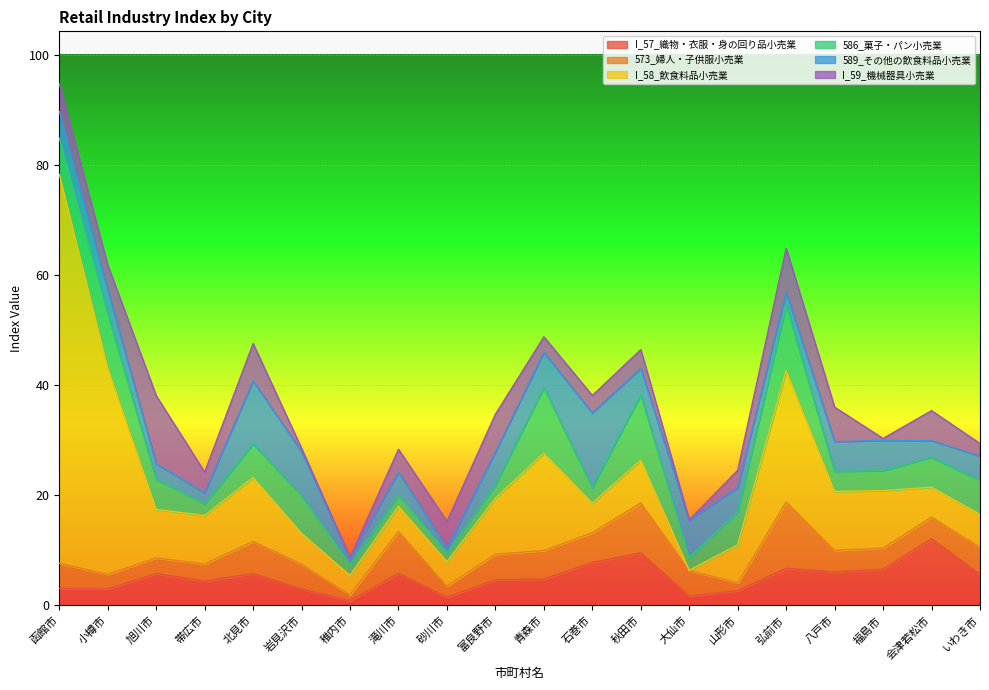

In I_58_飲食料品小売業, how many points are higher than both neighbors (excluding endpoints)?

5